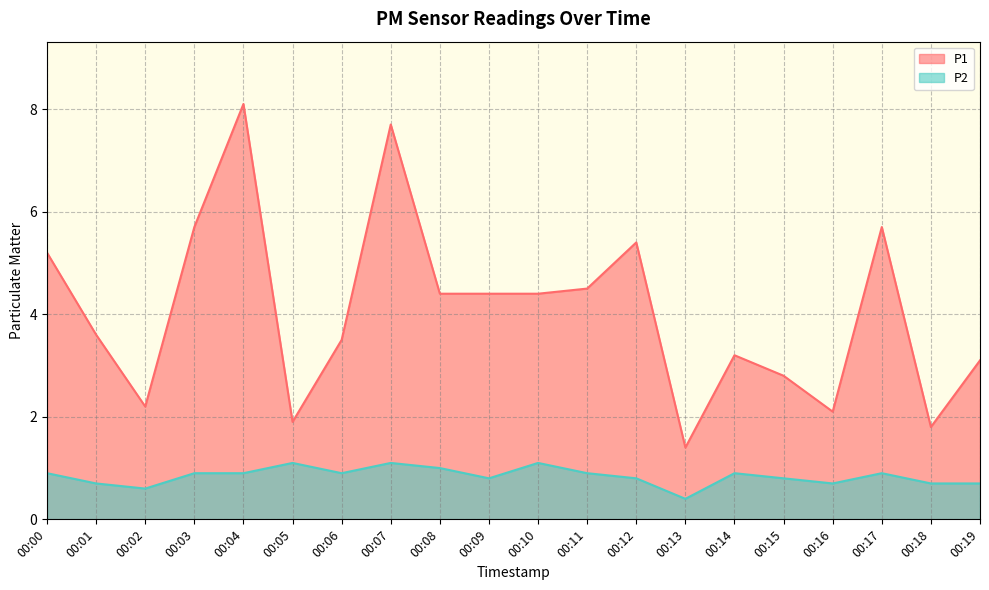

Reading right to left, what are all the values shown in this chart?

P1: 00:19=3.1	00:18=1.8	00:17=5.7	00:16=2.1	00:15=2.8	00:14=3.2	00:13=1.4	00:12=5.4	00:11=4.5	00:10=4.4	00:09=4.4	00:08=4.4	00:07=7.7	00:06=3.5	00:05=1.9	00:04=8.1	00:03=5.7	00:02=2.2	00:01=3.6	00:00=5.2
P2: 00:19=0.7	00:18=0.7	00:17=0.9	00:16=0.7	00:15=0.8	00:14=0.9	00:13=0.4	00:12=0.8	00:11=0.9	00:10=1.1	00:09=0.8	00:08=1.0	00:07=1.1	00:06=0.9	00:05=1.1	00:04=0.9	00:03=0.9	00:02=0.6	00:01=0.7	00:00=0.9